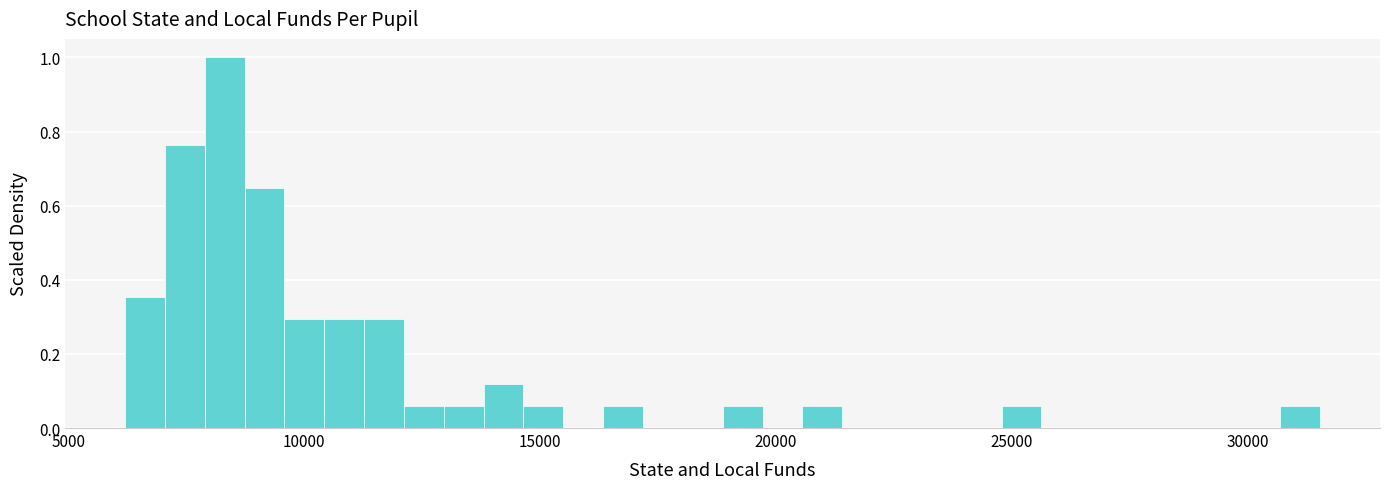

Around what value on the x-axis is the tallest bar? Give the approximate position of its centre, as read against the axis.

8500